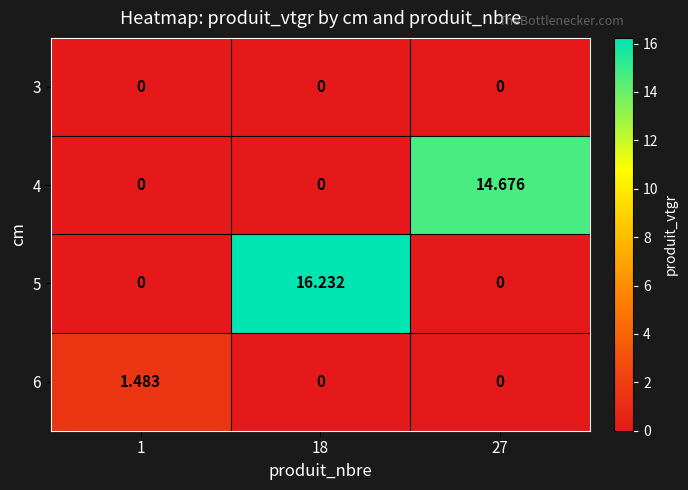

How many data points does each series have?

3